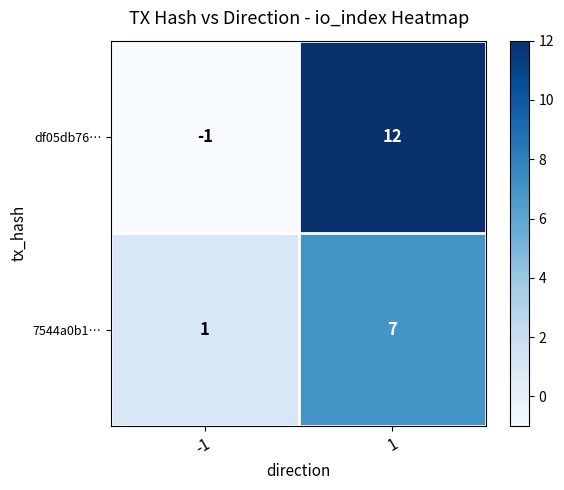

What is the spread (max minus min) of values at 1?

5